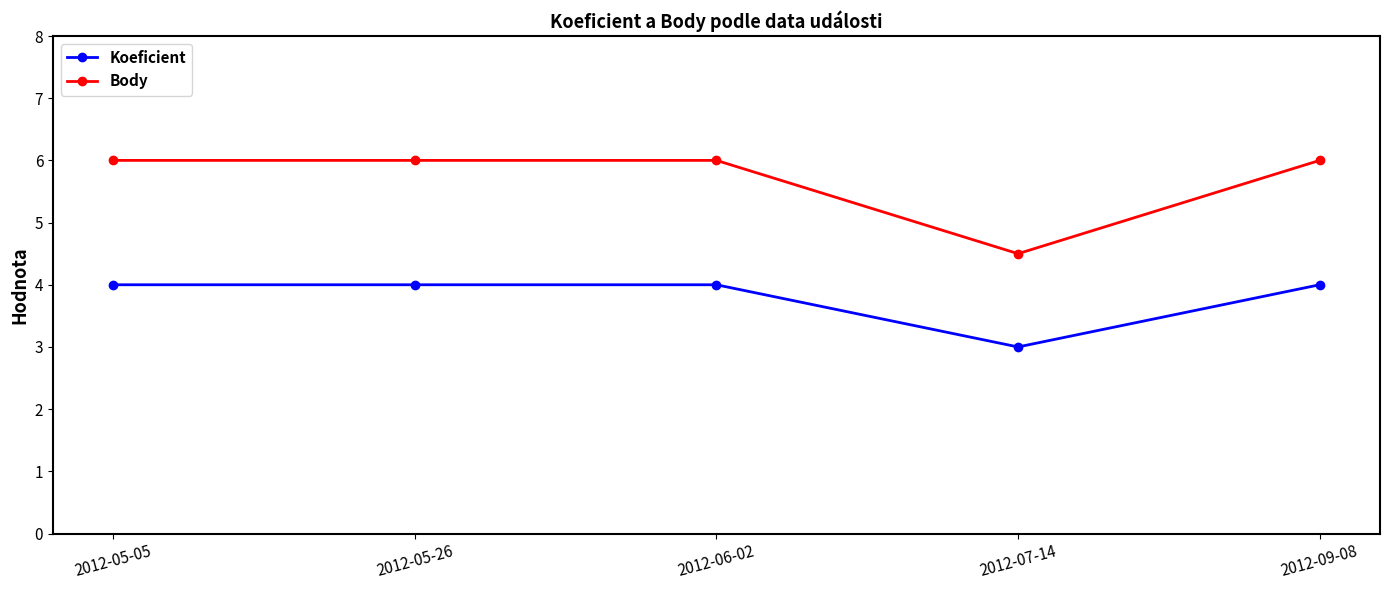

True or false: Body has more than 2 interior local peaks.

False